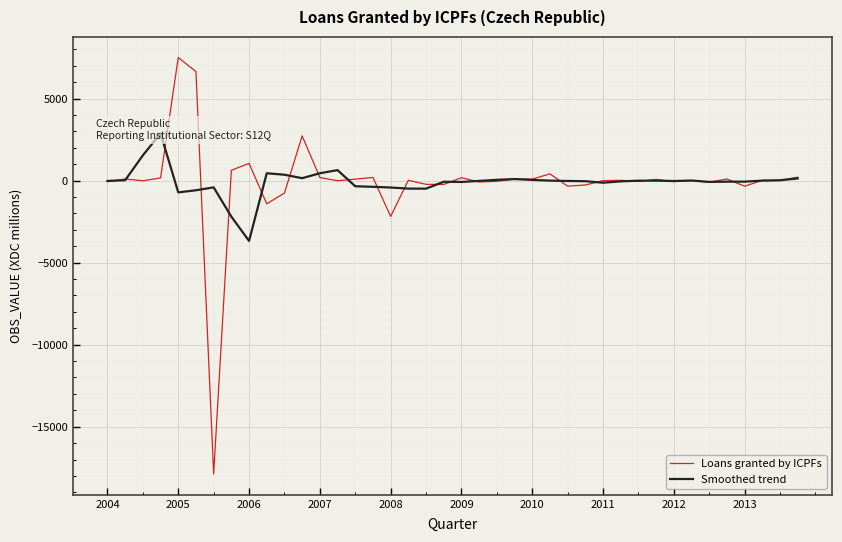

At which label is Loans granted by ICPFs closest to -5193?

2008